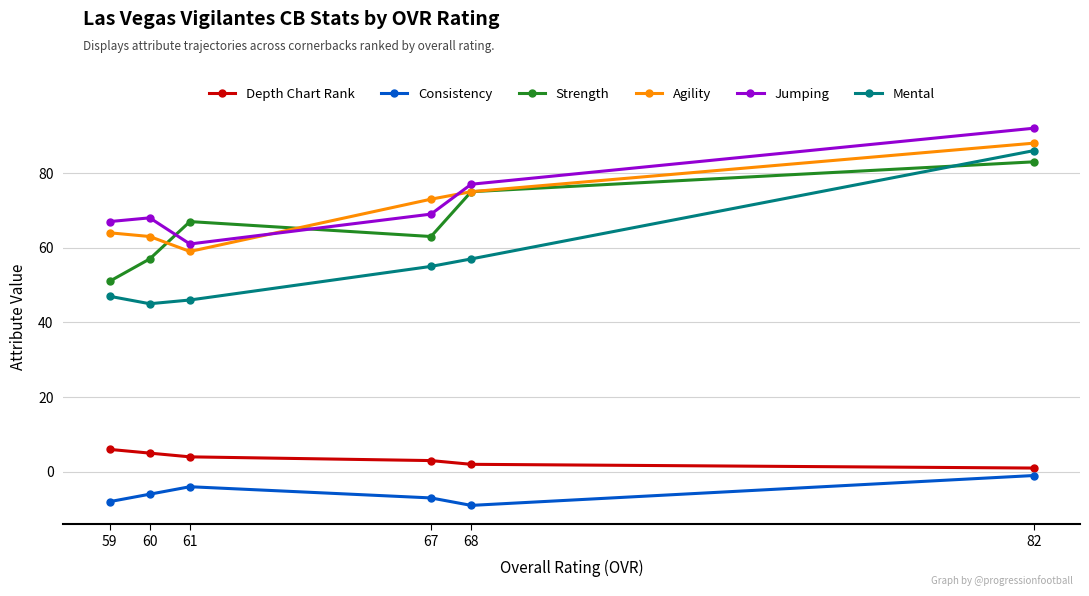

Count the number of data series in this chart.

6